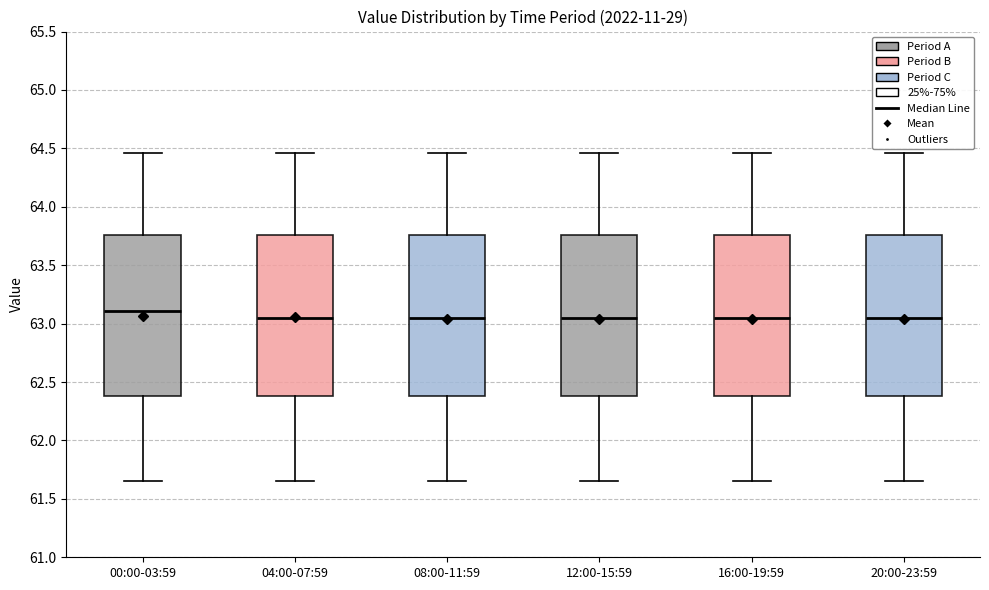

Reading left to right, read every box against the y-axis: the position of its median line, the range the box covers, and the ends of its whiskers. The values are not printed on the chart, so give them approximately, as read against the axis.

00:00-03:59: median 63.10, box 62.40 to 63.75, whiskers 61.65 to 64.45
04:00-07:59: median 63.05, box 62.40 to 63.75, whiskers 61.65 to 64.45
08:00-11:59: median 63.05, box 62.40 to 63.75, whiskers 61.65 to 64.45
12:00-15:59: median 63.05, box 62.40 to 63.75, whiskers 61.65 to 64.45
16:00-19:59: median 63.05, box 62.40 to 63.75, whiskers 61.65 to 64.45
20:00-23:59: median 63.05, box 62.40 to 63.75, whiskers 61.65 to 64.45